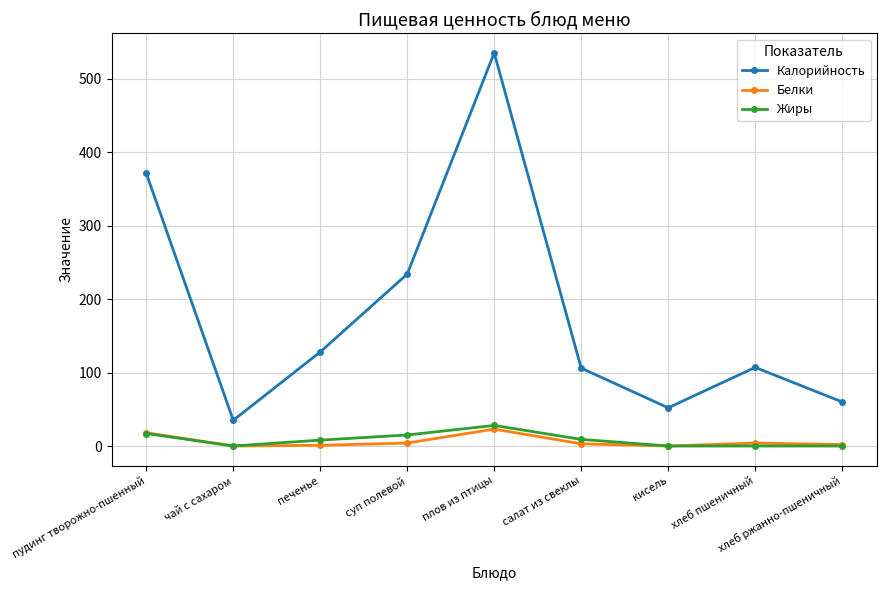

What are all the series names shown in the legend?

Калорийность, Белки, Жиры